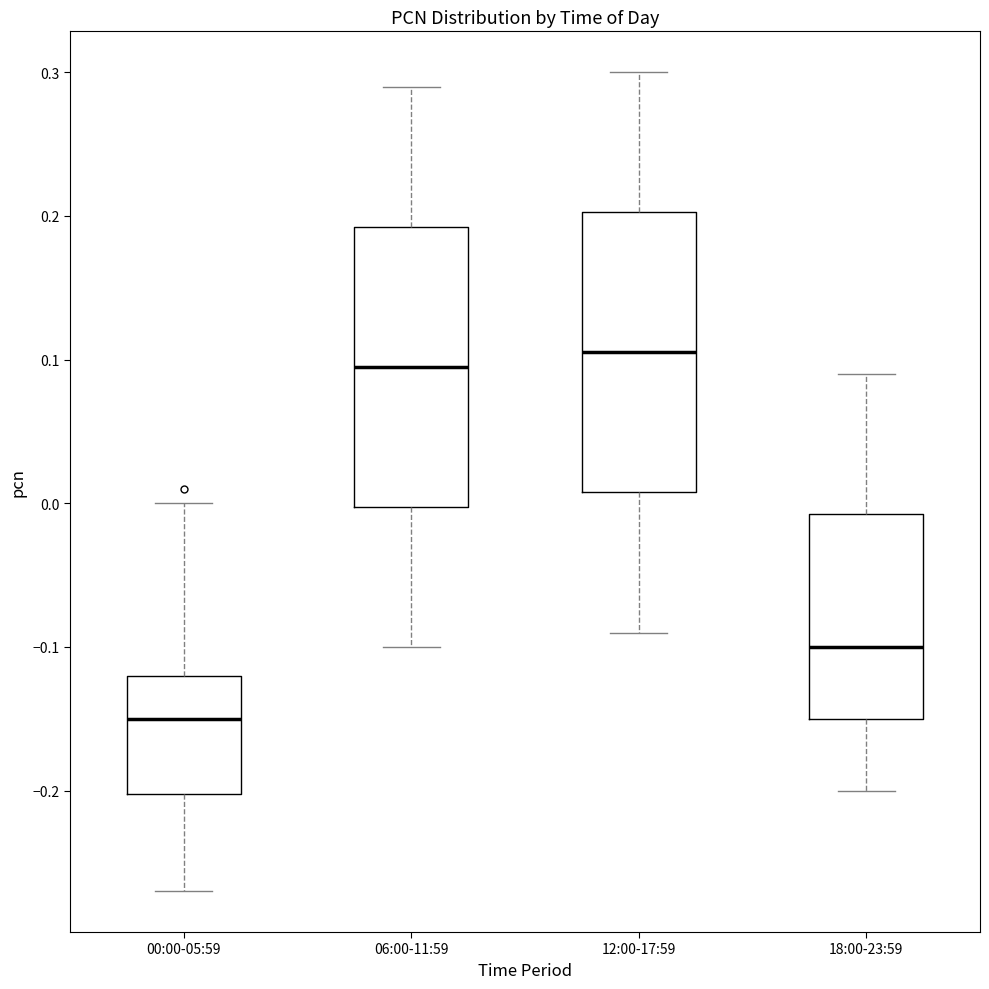

Where does the median line of the box for 18:00-23:59 sit on the y-axis? The values are not printed on the chart, so give them approximately, as read against the axis.

-0.10